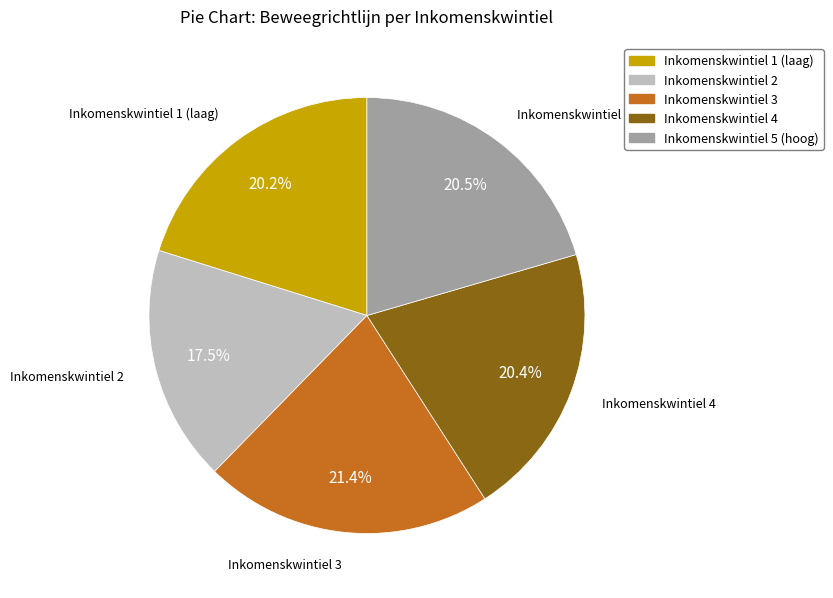

Count the number of slices in the pie.

5